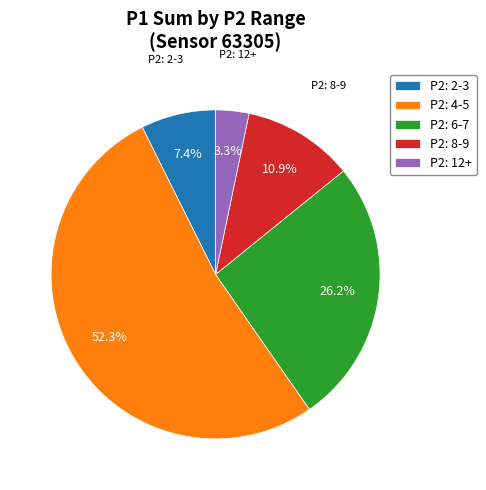

Between P2: 4-5 and P2: 6-7, which is larger?

P2: 4-5